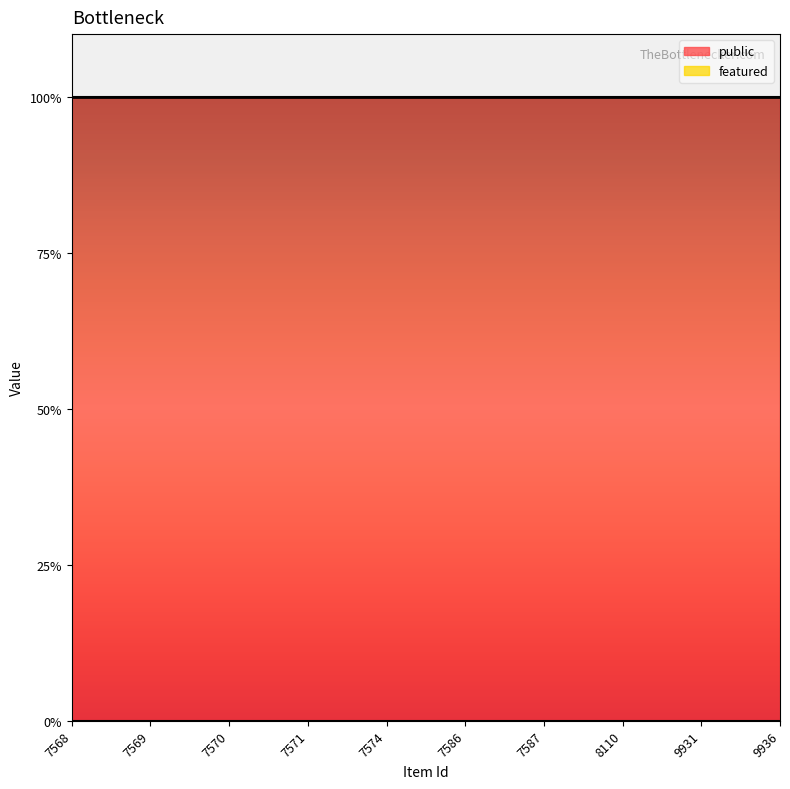

What is the difference between the highest and lowest values at 7569?

1